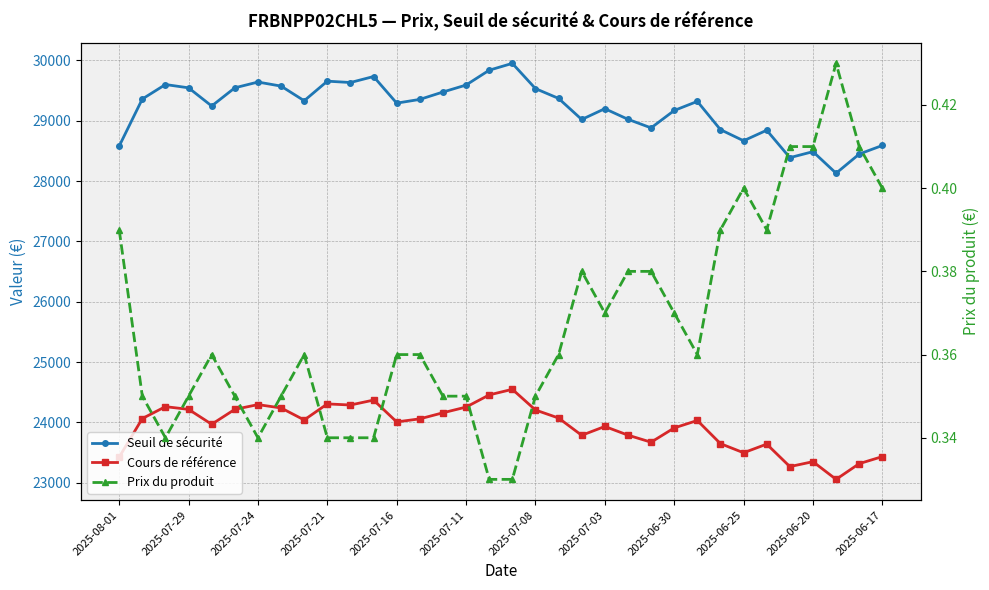

What is the difference between the maximum and second lowest values in the Prix du produit series?

0.1